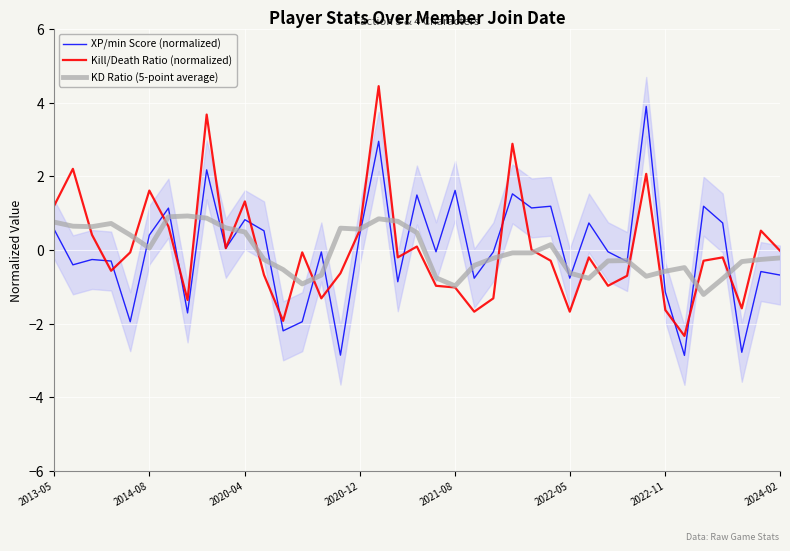

How many times do KD Ratio (5-point average) and Kill/Death Ratio (normalized) cross each other?

20